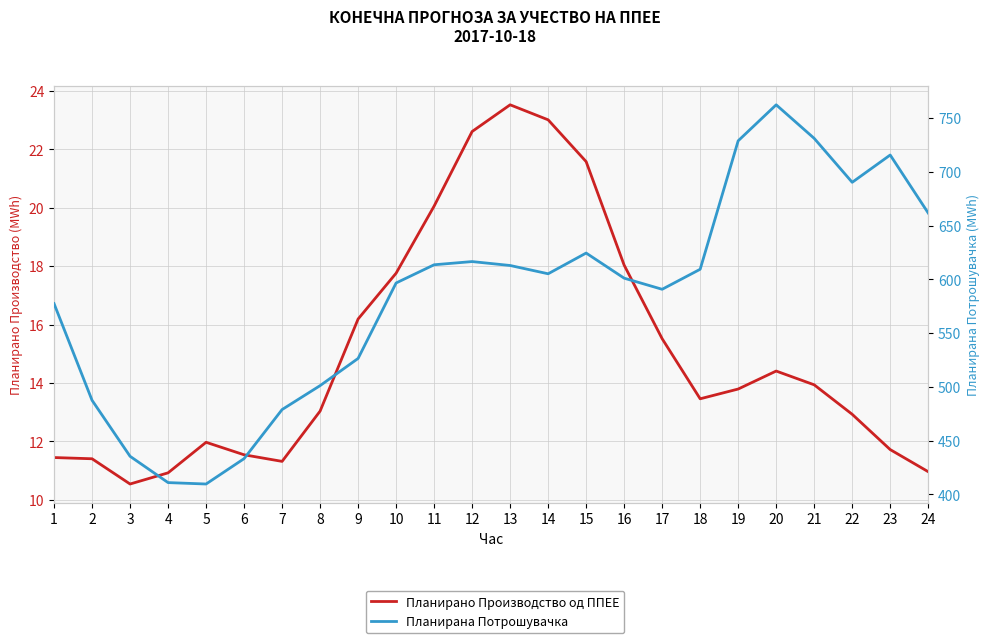

How many interior local valleys does the Планирано Производство од ППЕЕ series have?

3